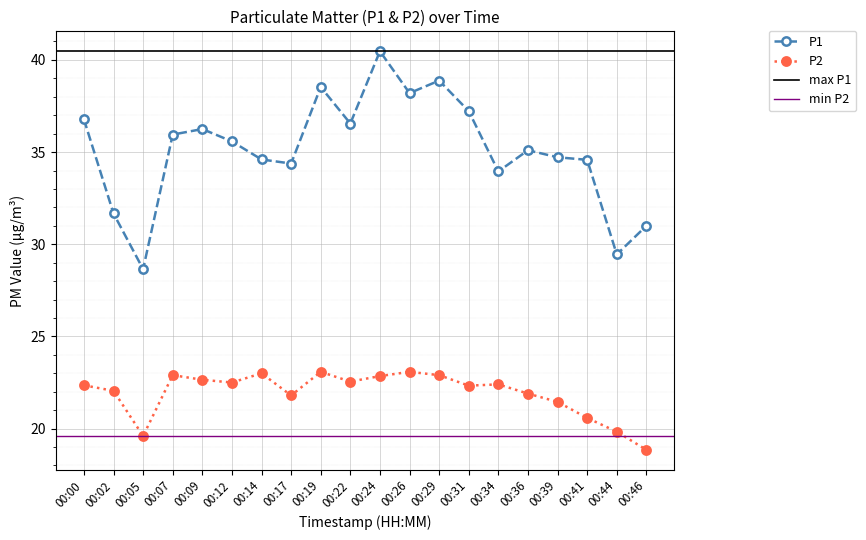

Reading right to left, extract all data points from this chart.

P1: 31.0	29.4	34.6	34.7	35.1	34.0	37.2	38.9	38.2	40.5	36.5	38.5	34.4	34.6	35.6	36.2	36.0	28.6	31.7	36.8
P2: 18.9	19.8	20.6	21.4	21.9	22.4	22.3	22.9	23.1	22.9	22.6	23.1	21.8	23.0	22.5	22.6	22.9	19.6	22.1	22.4